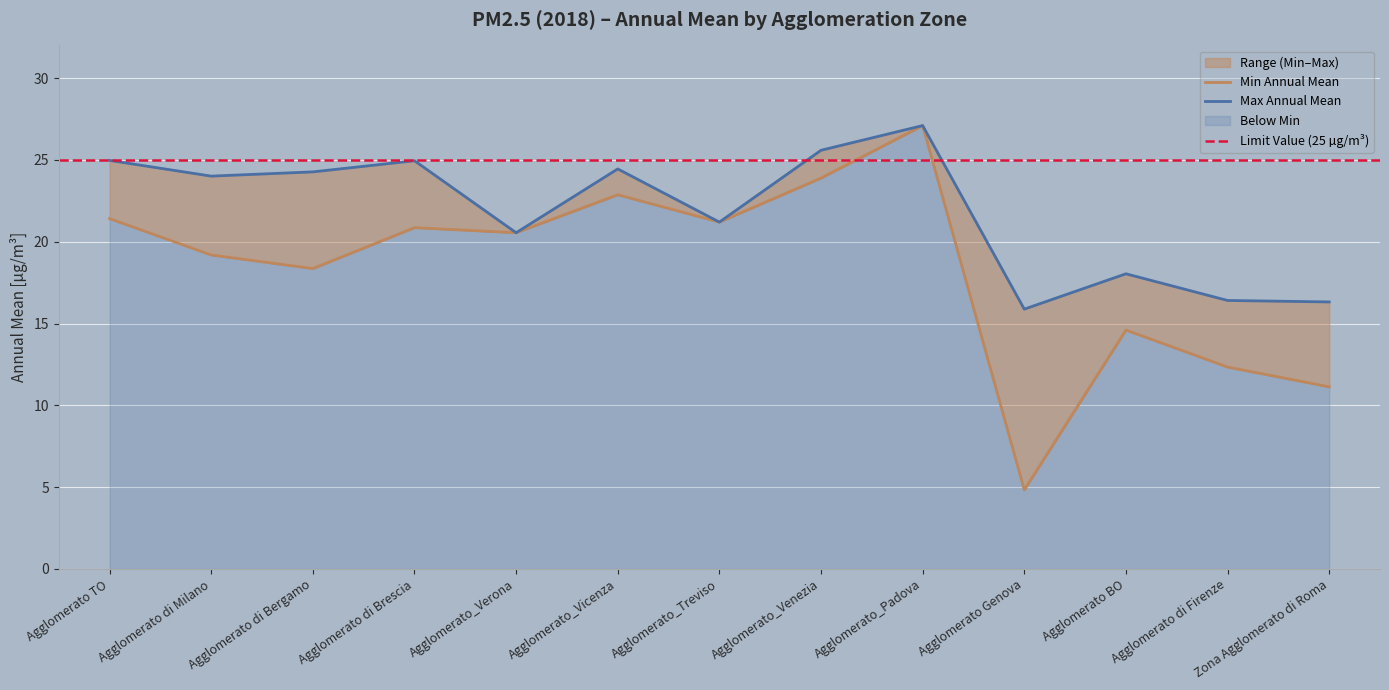

At which category does the chart reach its peak across all series?

Agglomerato_Padova